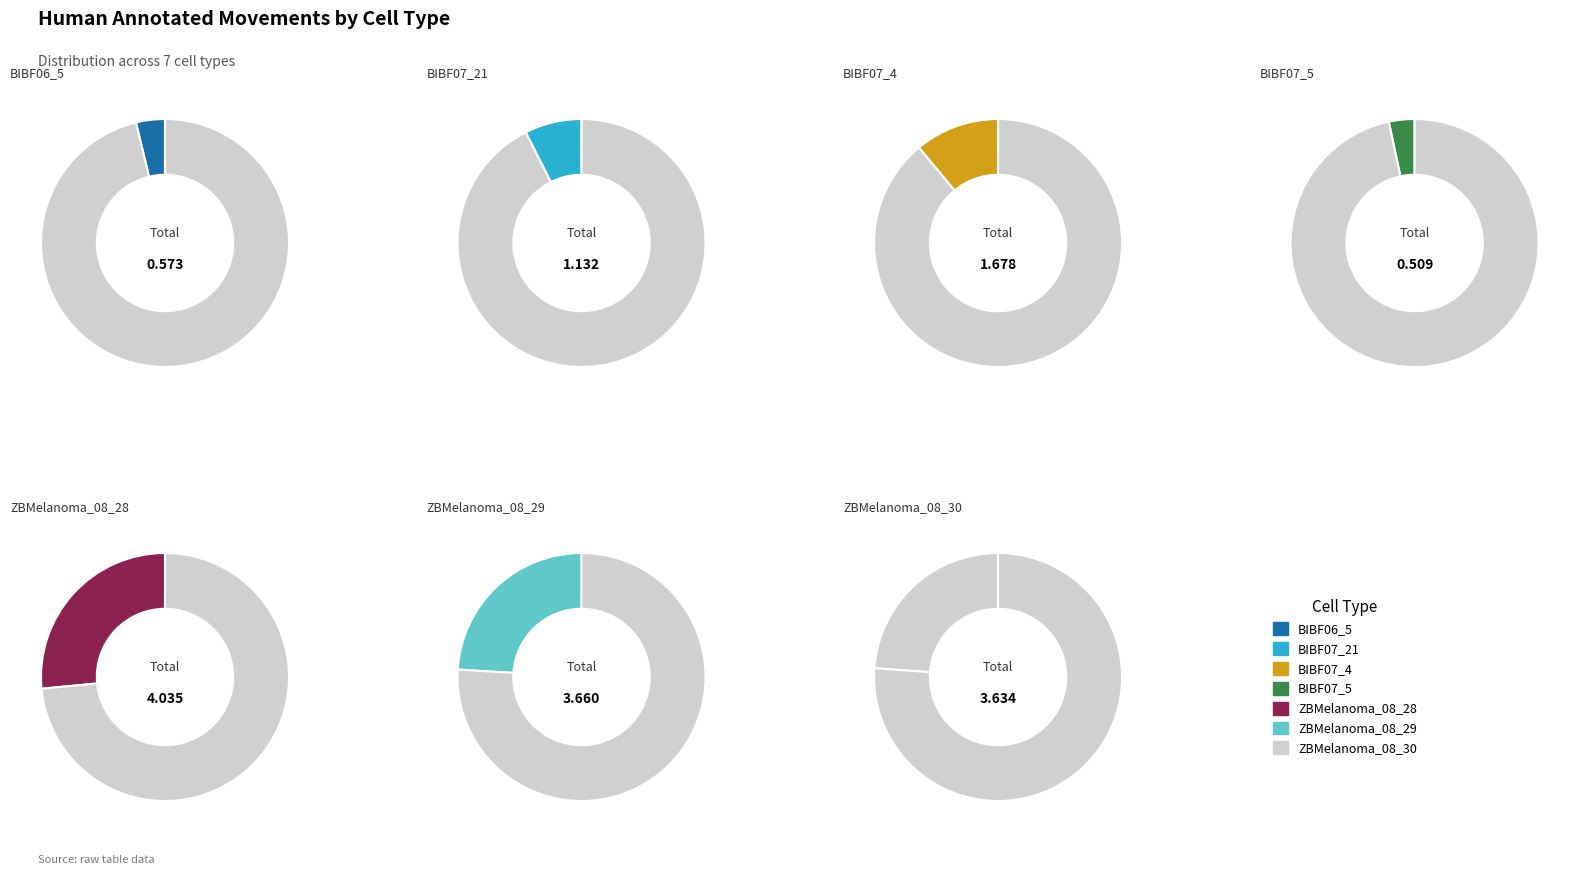

How much of the chart is everything except BIBF07_4?

89.0%